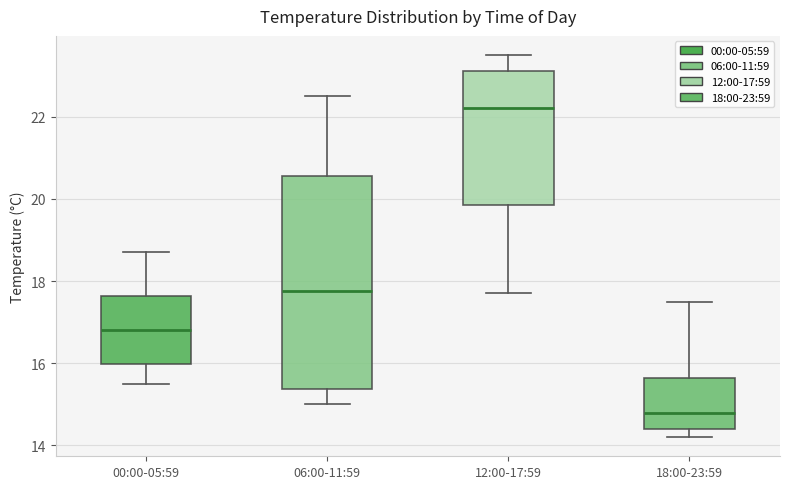

Which box's median line is the lowest?

18:00-23:59